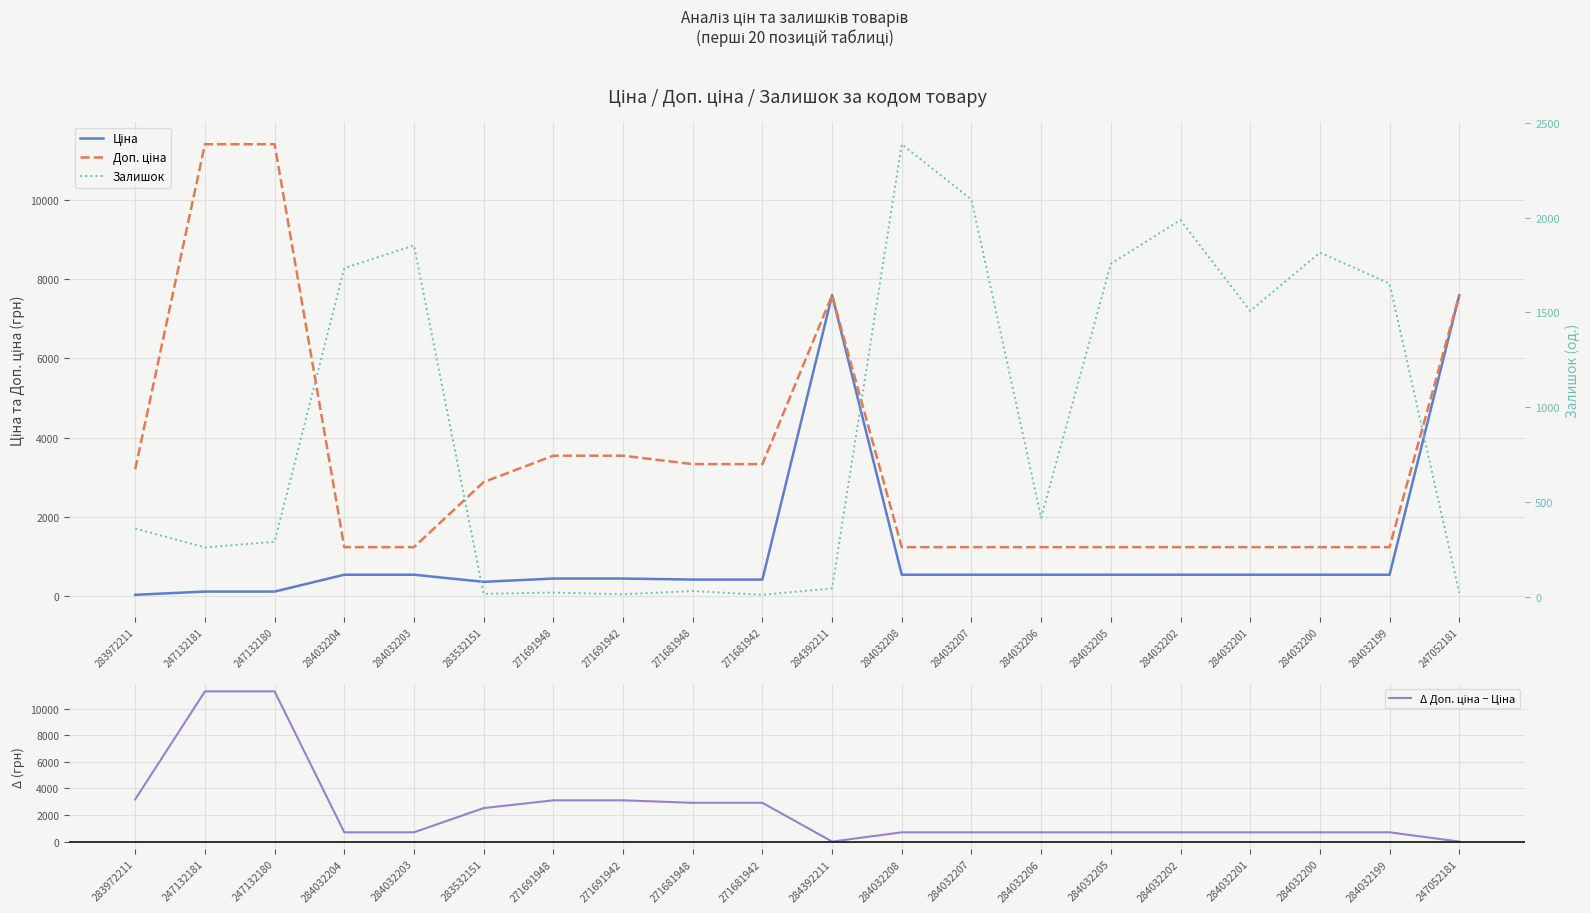

Where is the first local maximum for Залишок?

284032203